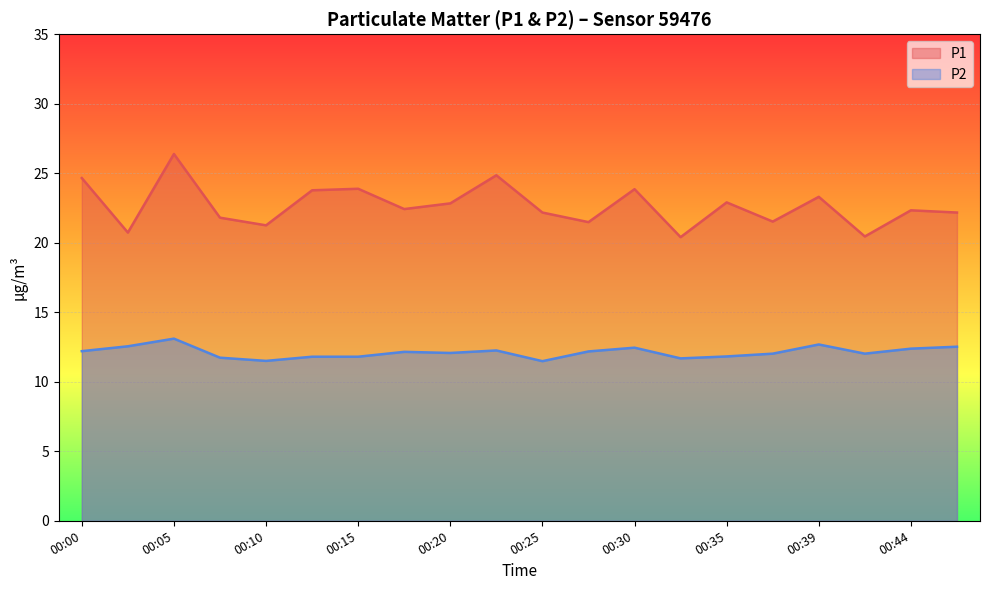

How many lines are shown in the chart?

2